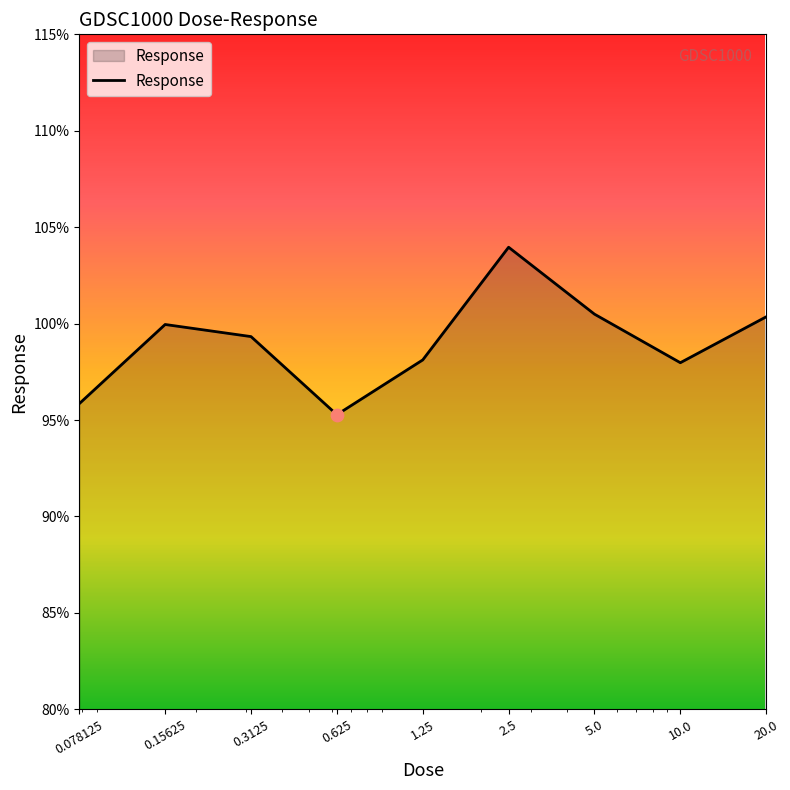

What is the difference between the maximum and minimum values?

8.7